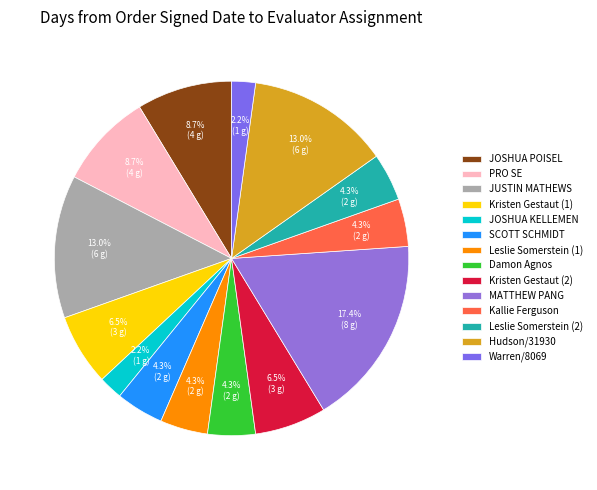

Does any single category account for the majority?

No